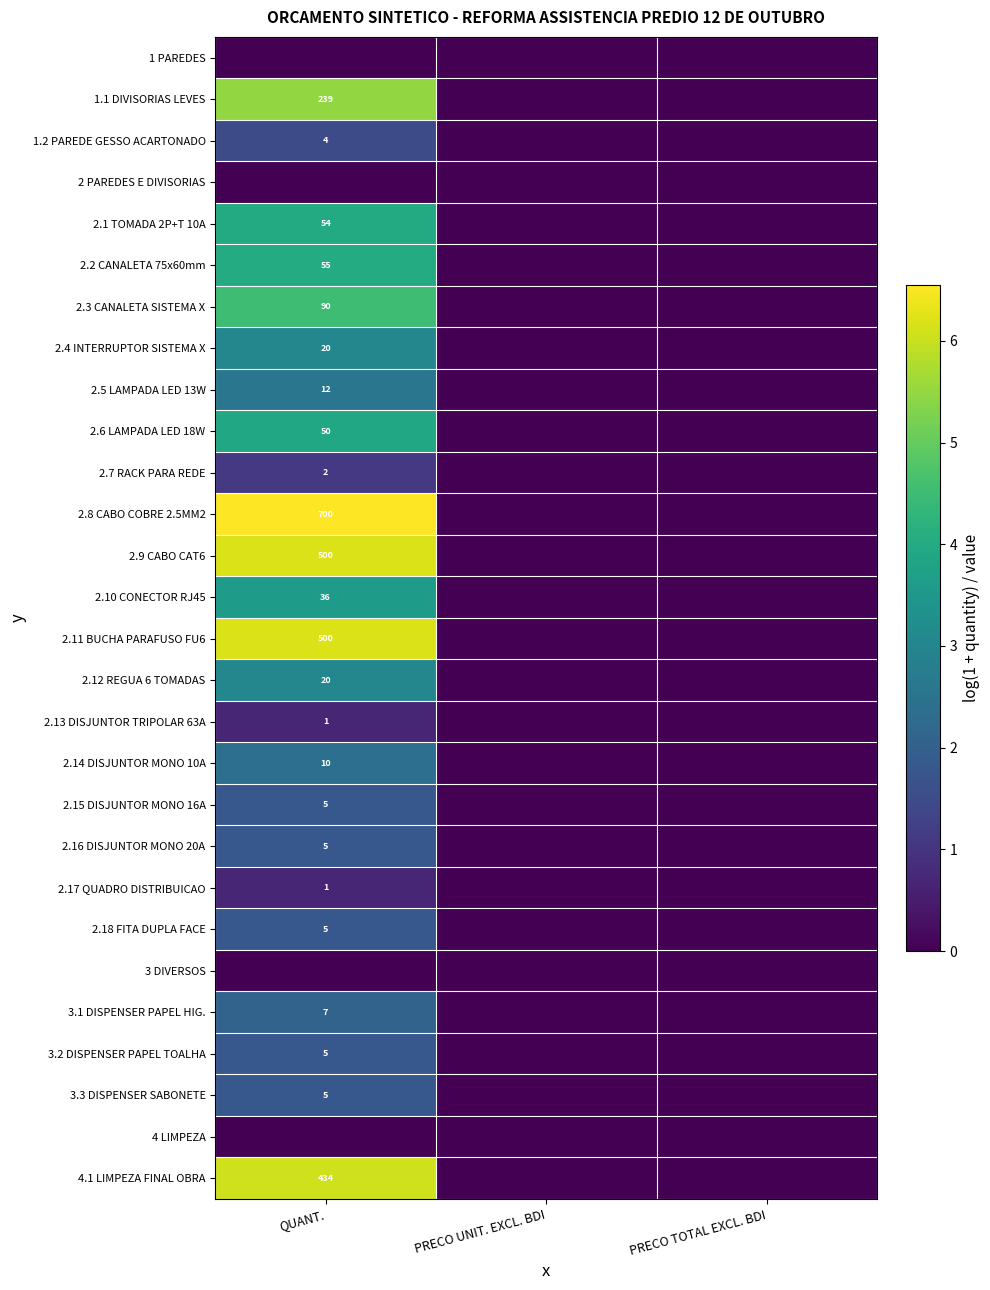

The 2.12 REGUA 6 TOMADAS series shows 9 at QUANT.. True or false?

False